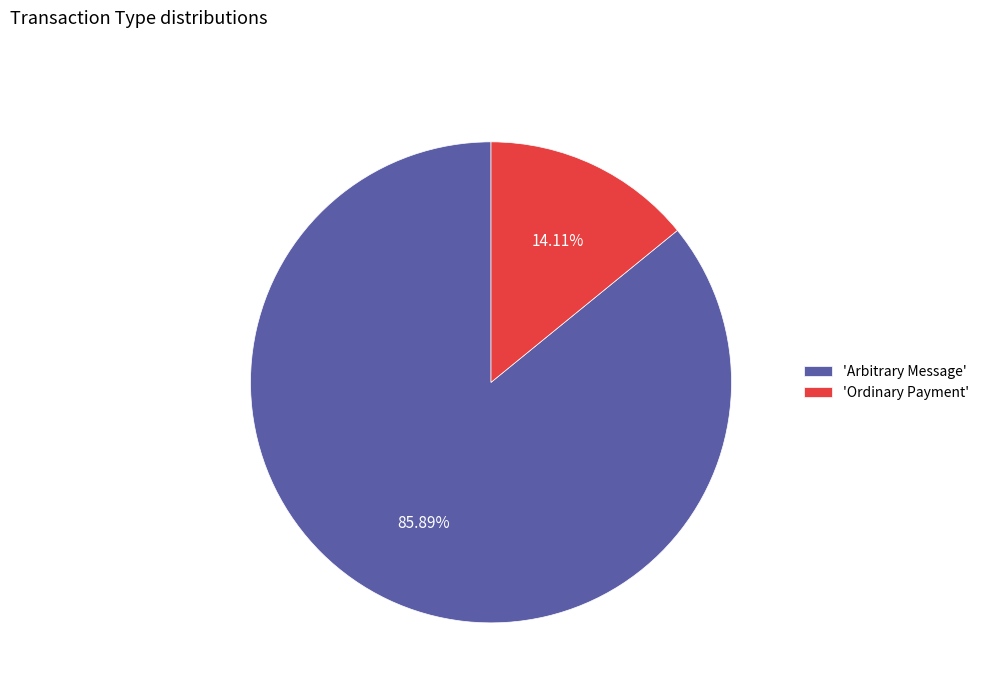

What is the ratio of the value at 'Arbitrary Message' to the value at 'Ordinary Payment'?

6.1